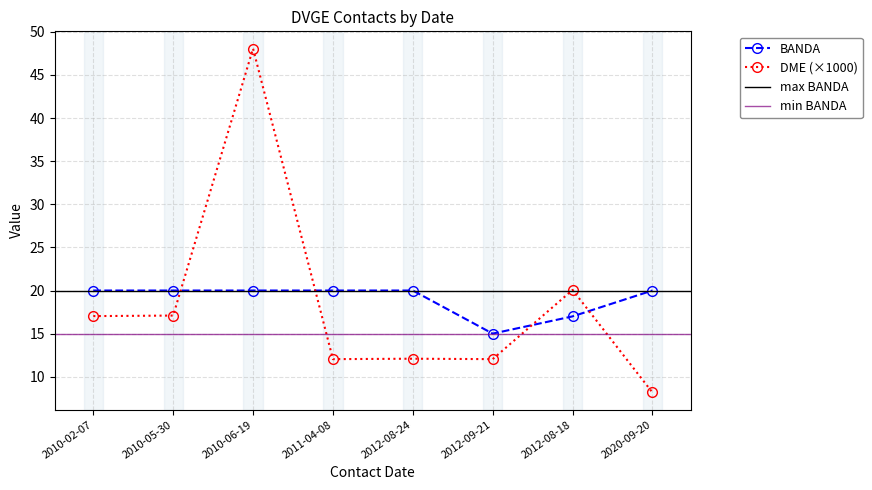

At how many categories does at least one series exceed 8?

8